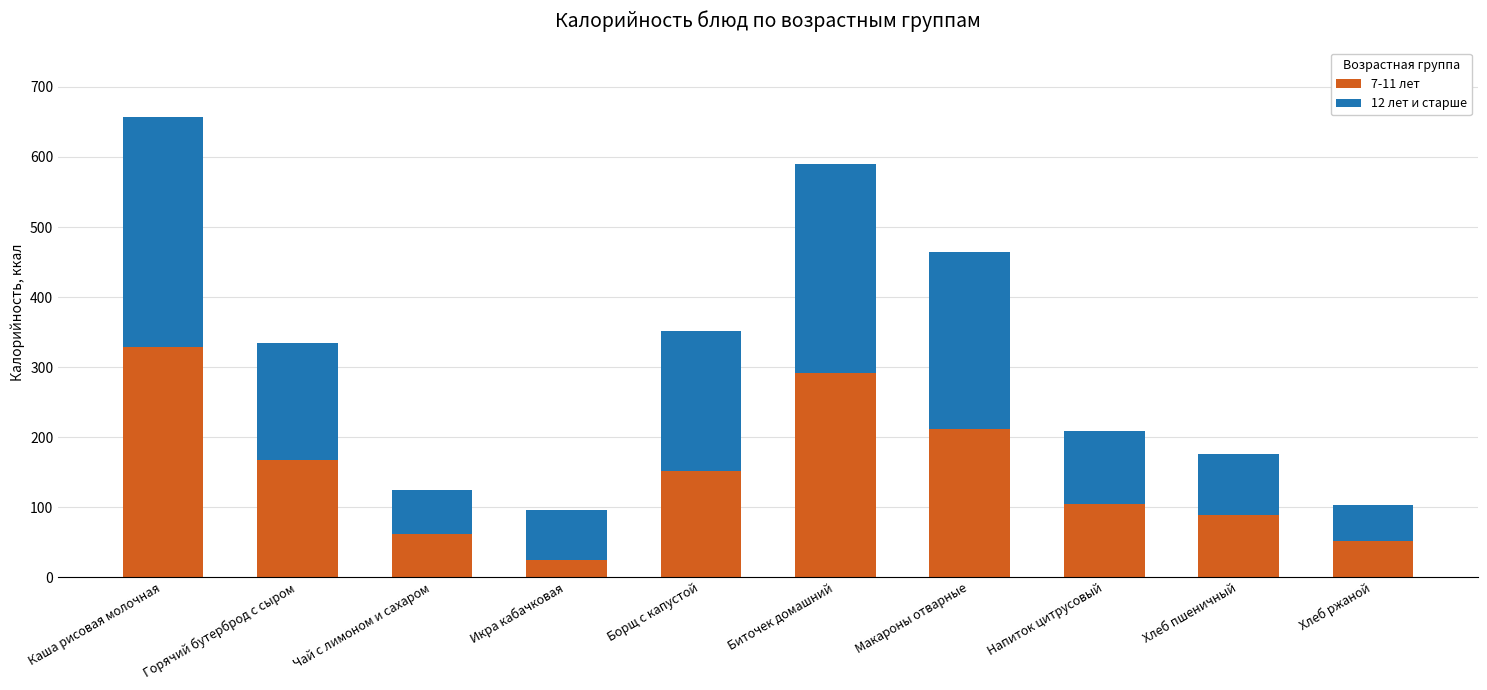

What is the sum of the 7-11 лет values at Чай с лимоном и сахаром and Напиток цитрусовый?

166.1